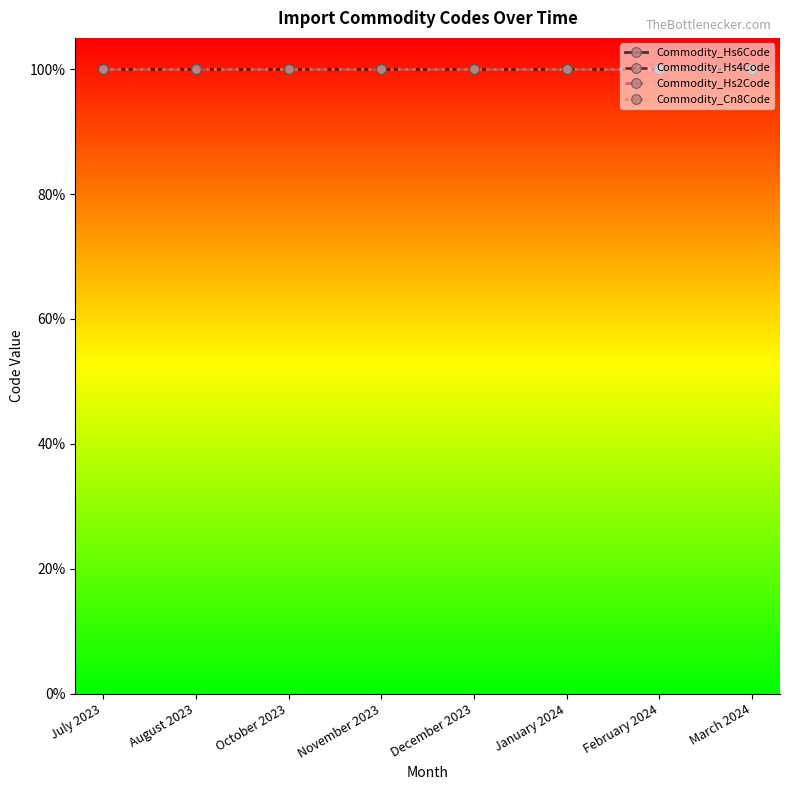

How many categories are shown in the chart?

8